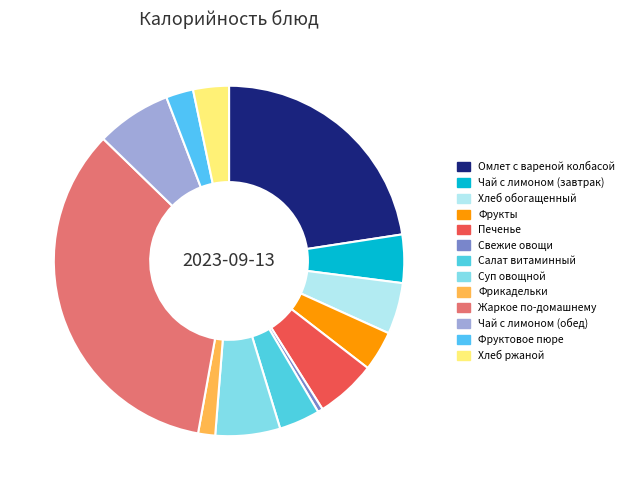

How many slices are in this pie chart?

13